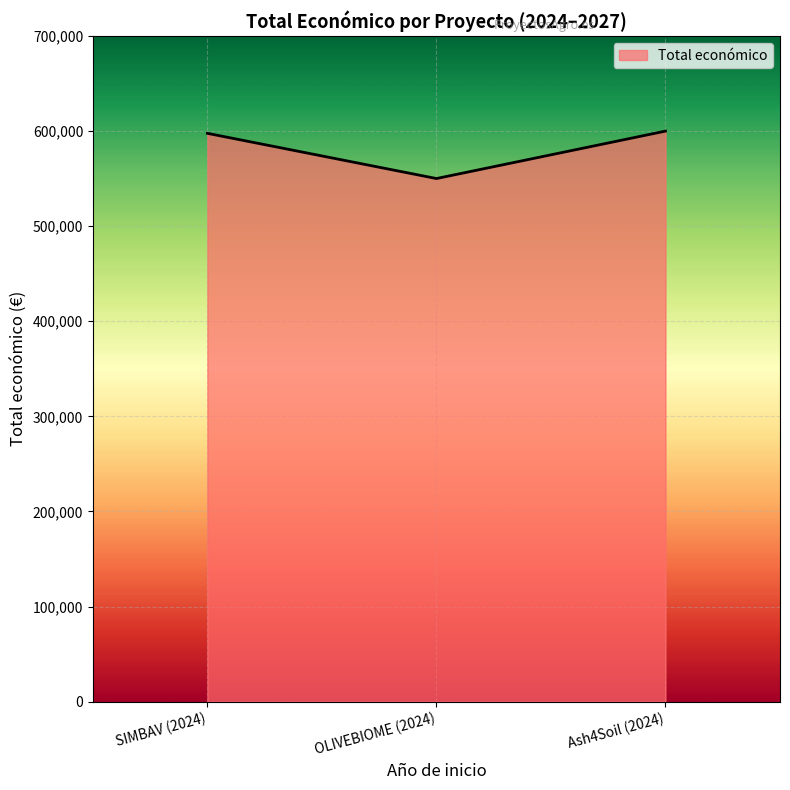

What is the sum of the values at Ash4Soil (2024) and OLIVEBIOME (2024)?

1150111